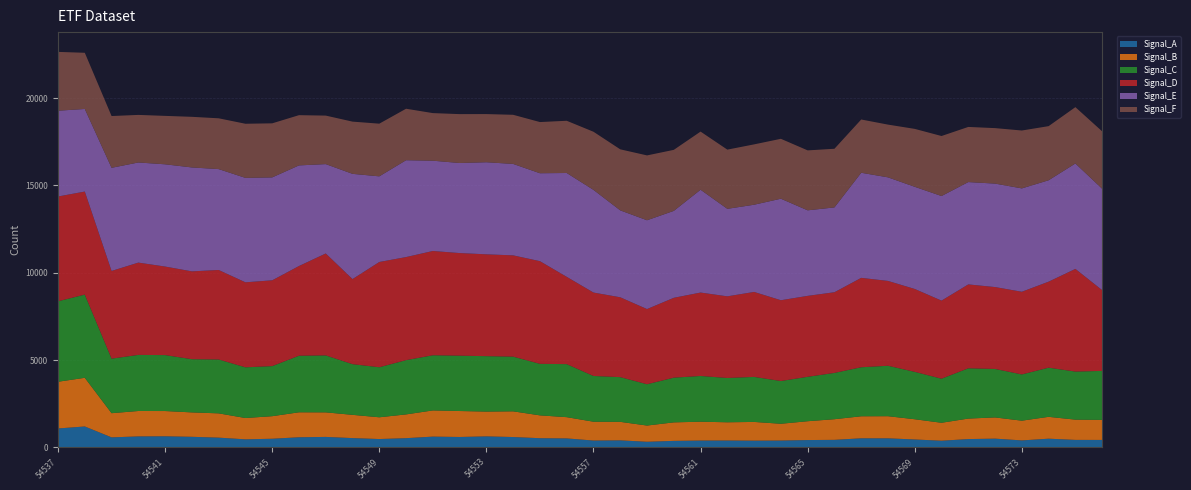

Reading left to right, transcribe all the data shown in this chart.

Signal_A: 1083	1198	574	629	636	606	558	461	495	580	600	532	478	528	617	596	631	593	526	514	392	403	322	373	392	394	386	392	420	432	520	519	453	382	476	501	400	498	429	427
Signal_B: 2676	2788	1385	1455	1446	1398	1391	1221	1292	1430	1406	1332	1246	1361	1500	1487	1420	1472	1308	1217	1079	1060	929	1060	1079	1044	1072	961	1079	1182	1262	1267	1159	1028	1174	1215	1130	1252	1160	1147
Signal_C: 4610	4764	3123	3213	3204	3047	3085	2904	2868	3240	3262	2902	2866	3107	3159	3170	3174	3132	2951	3038	2619	2560	2365	2560	2619	2537	2579	2448	2543	2651	2807	2889	2714	2524	2880	2776	2648	2815	2753	2806
Signal_D: 6000	5902	5023	5286	5071	5030	5126	4868	4914	5137	5838	4873	6028	5904	5972	5876	5832	5801	5880	4999	4778	4574	4306	4574	4778	4676	4866	4627	4636	4621	5120	4859	4747	4472	4804	4690	4735	4926	5880	4625
Signal_E: 4913	4730	5907	5734	5856	5952	5778	5981	5894	5763	5118	6027	4905	5547	5171	5158	5274	5236	5036	5947	5880	4978	5086	4978	5889	5012	4995	5814	4899	4858	6020	5932	5851	5990	5861	5926	5920	5808	6038	5808
Signal_F: 3369	3218	2965	2725	2773	2899	2909	3100	3096	2877	2778	2991	3017	2948	2726	2800	2758	2814	2931	2991	3329	3495	3714	3495	3329	3390	3456	3431	3433	3358	3050	3020	3317	3437	3158	3177	3315	3099	3226	3287